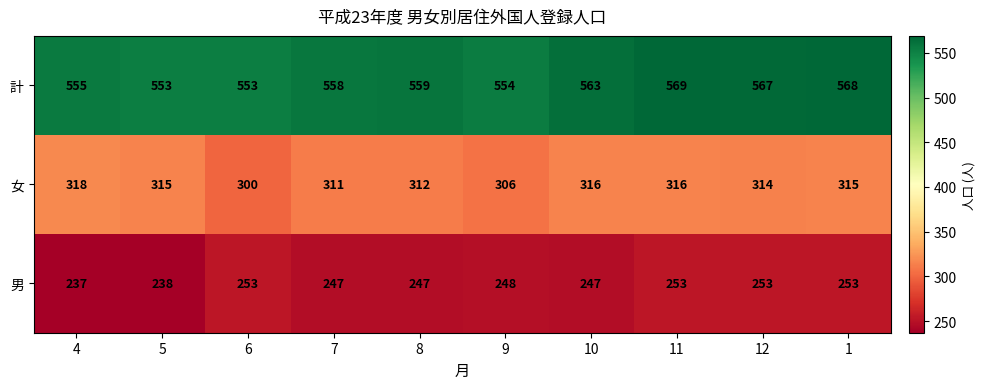

The 計 series shows 558 at 7. True or false?

True